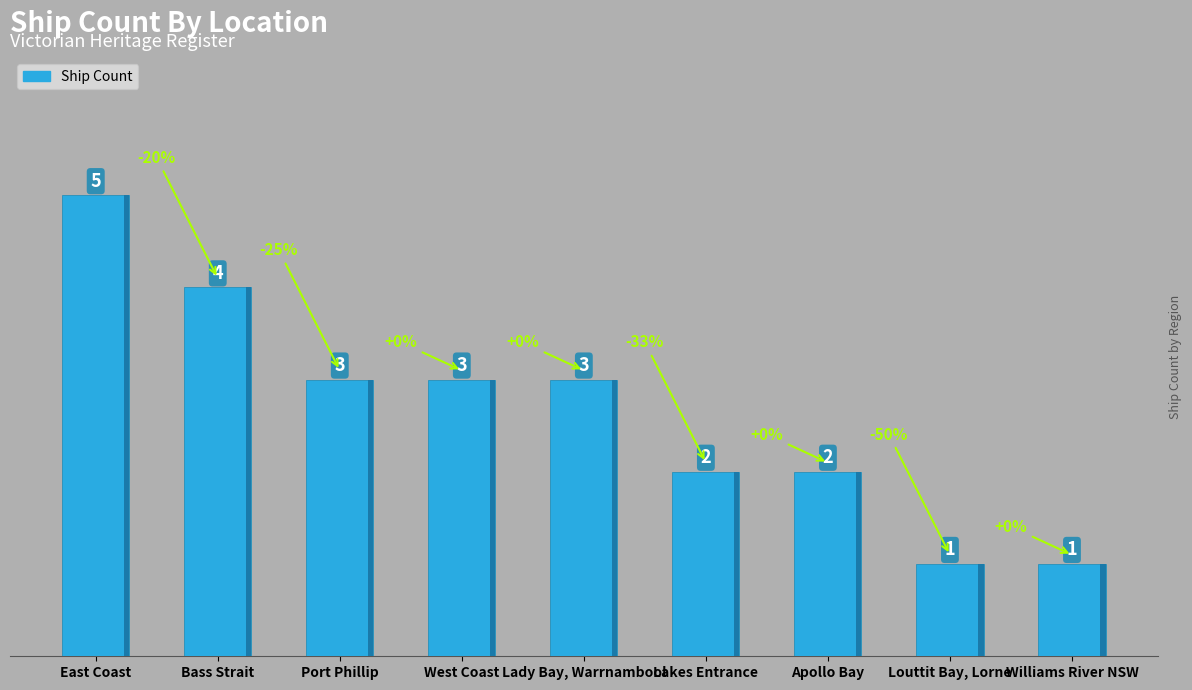

Reading left to right, extract all data points from this chart.

East Coast=5	Bass Strait=4	Port Phillip=3	West Coast=3	Lady Bay, Warrnambool=3	Lakes Entrance=2	Apollo Bay=2	Louttit Bay, Lorne=1	Williams River NSW=1